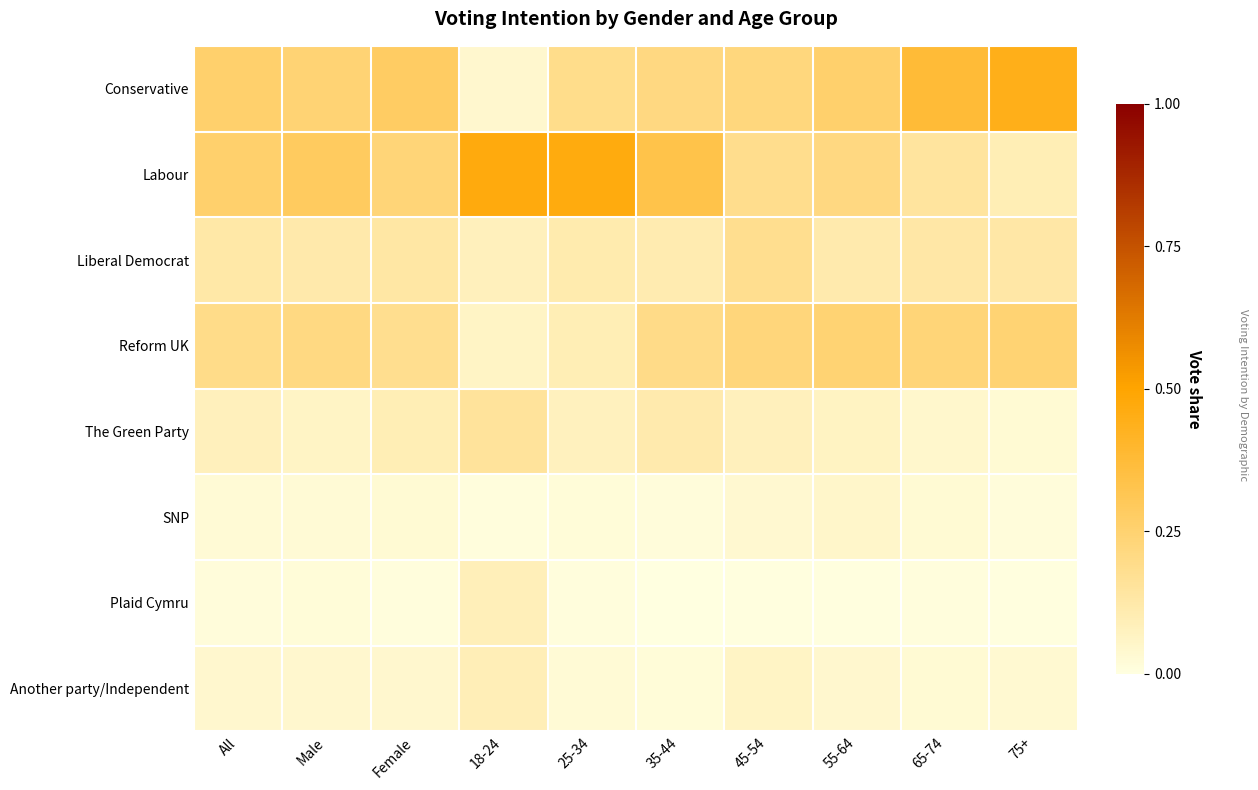

Between Male and 18-24, which is larger?

Male